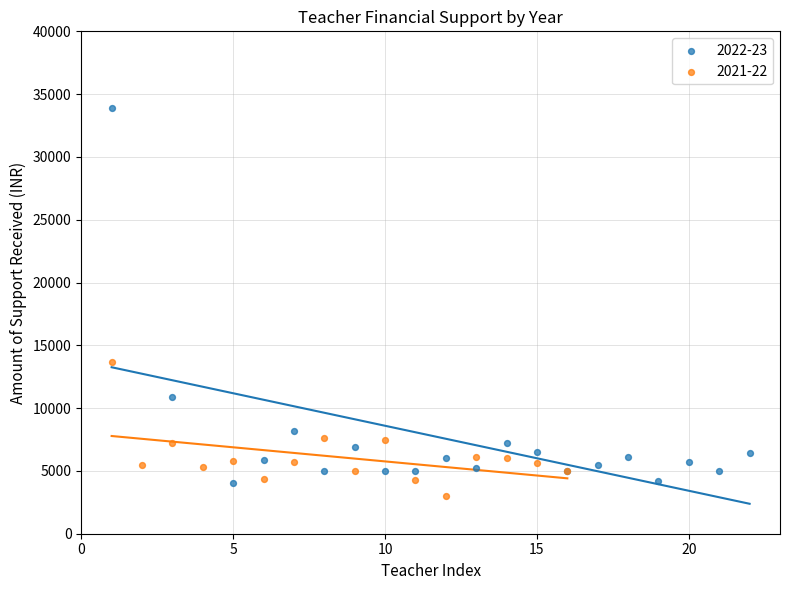

Which series has the largest Y range (max minus min)?

2022-23